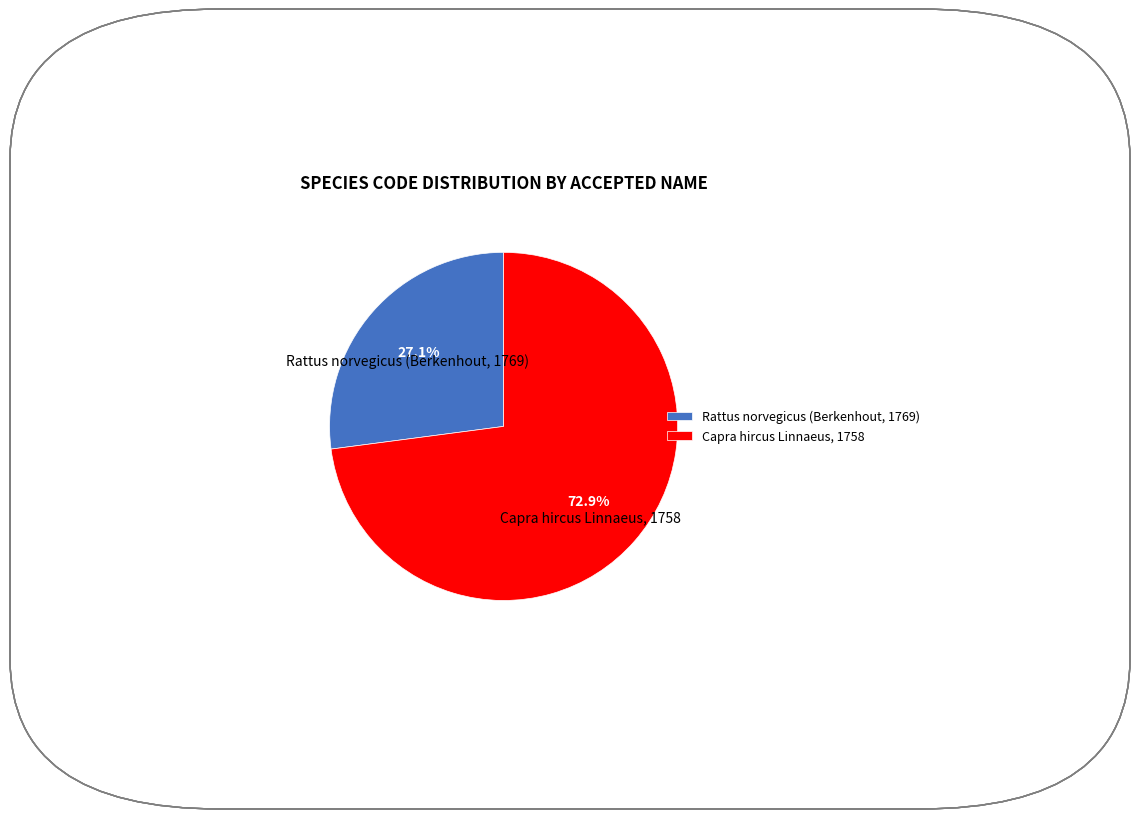

Which category accounts for the majority?

Capra hircus Linnaeus, 1758